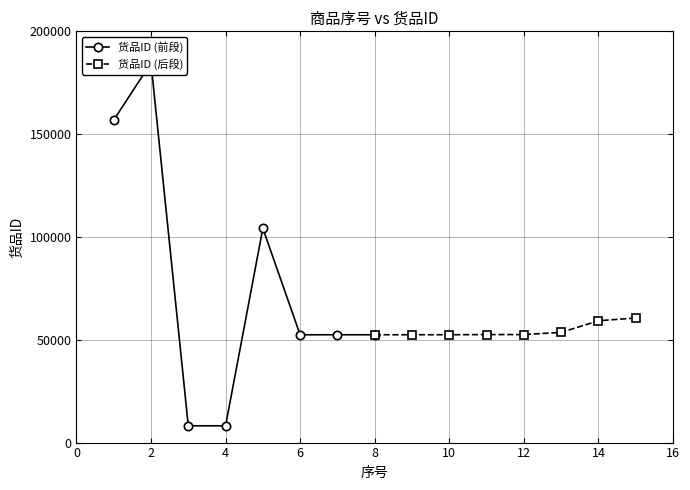

What is the minimum value for 货品ID (后段)?

52440